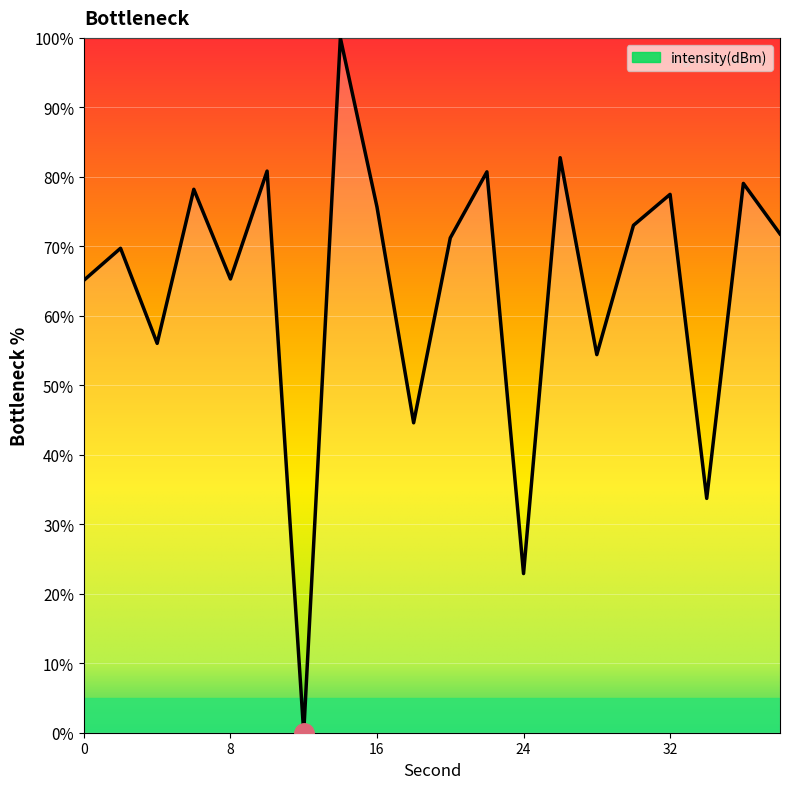

What is the maximum value shown in the chart?

100.0